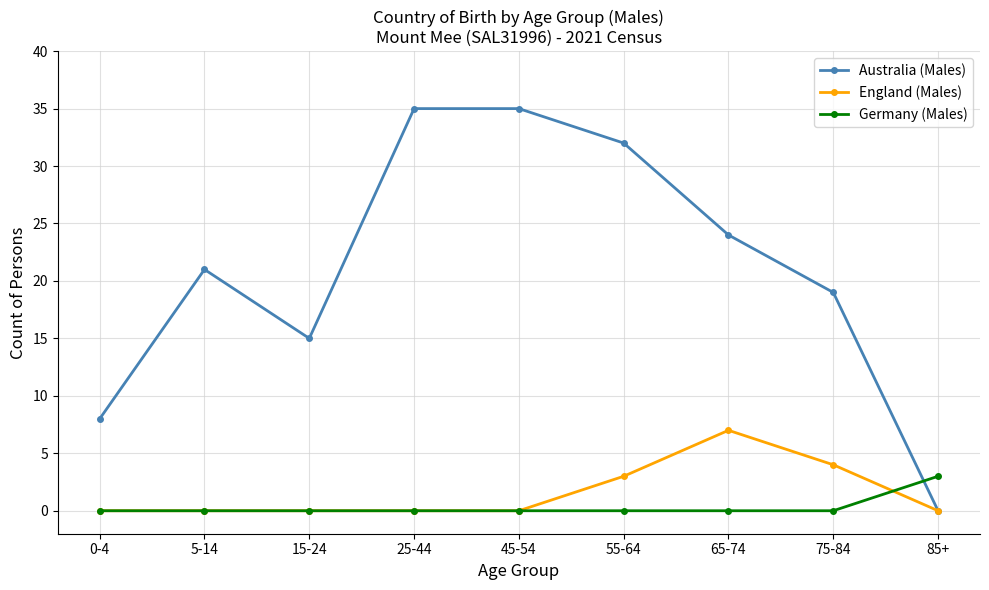

In Australia (Males), how many points are lower than both neighbors (excluding endpoints)?

1